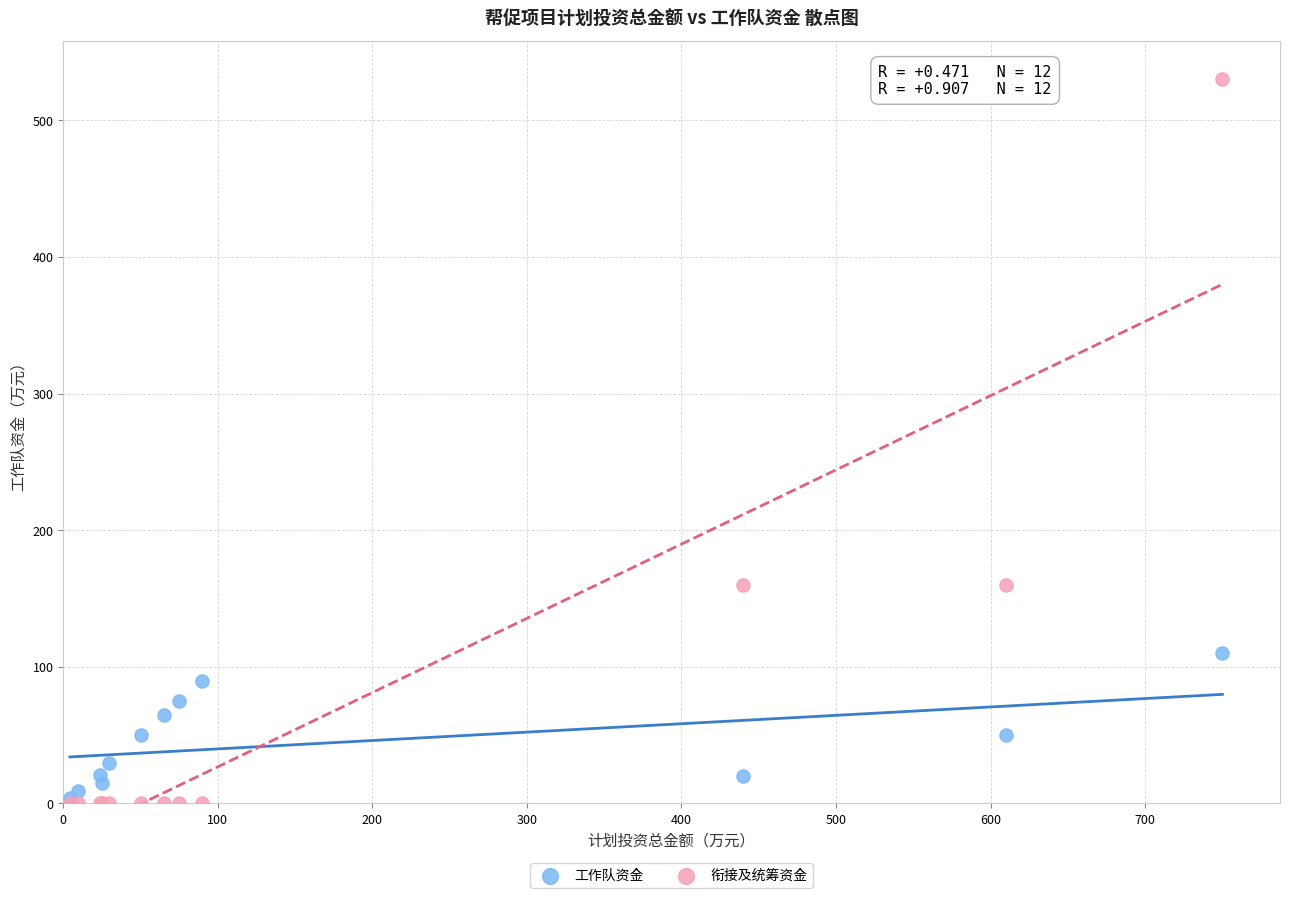

Which series reaches the maximum Y coordinate?

衔接及统筹资金